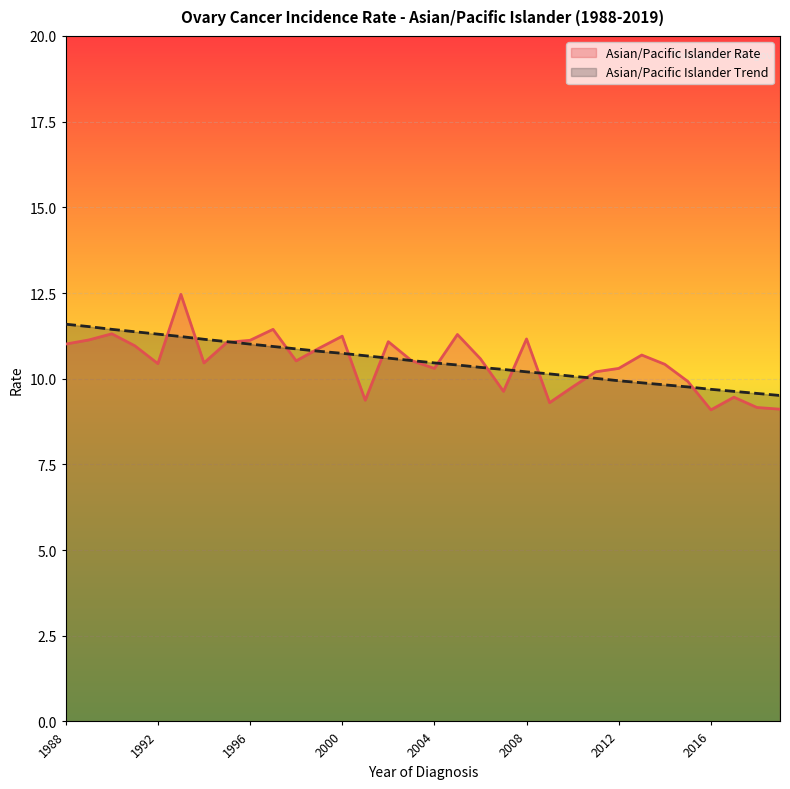

What is the maximum value shown in the chart?

12.5